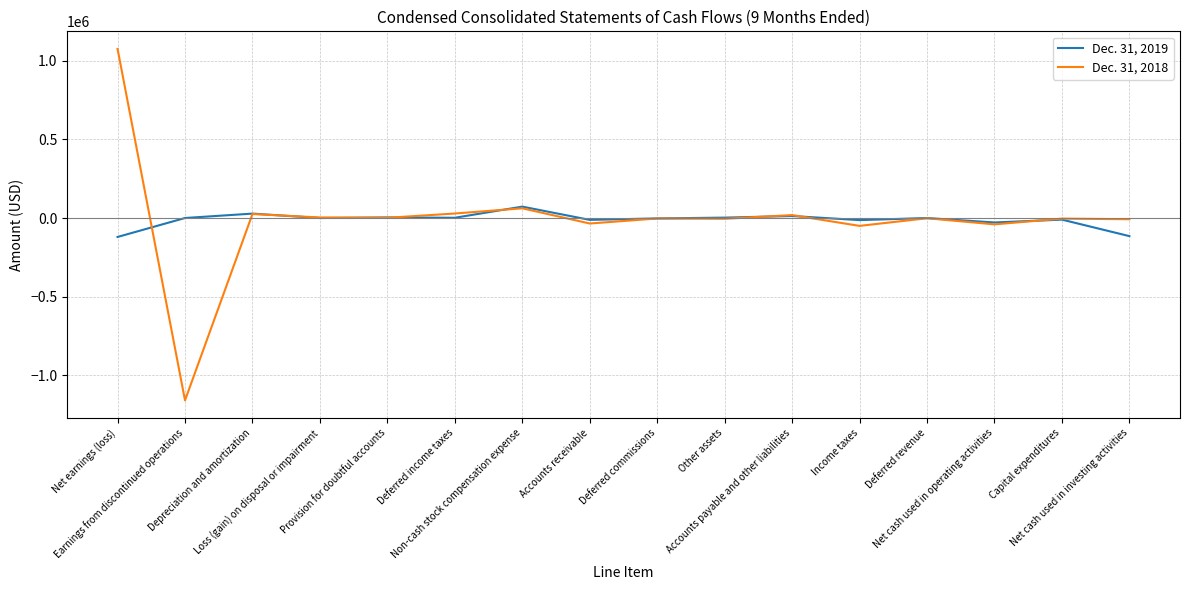

True or false: Dec. 31, 2018 has a value of -1555 at Deferred revenue.

True